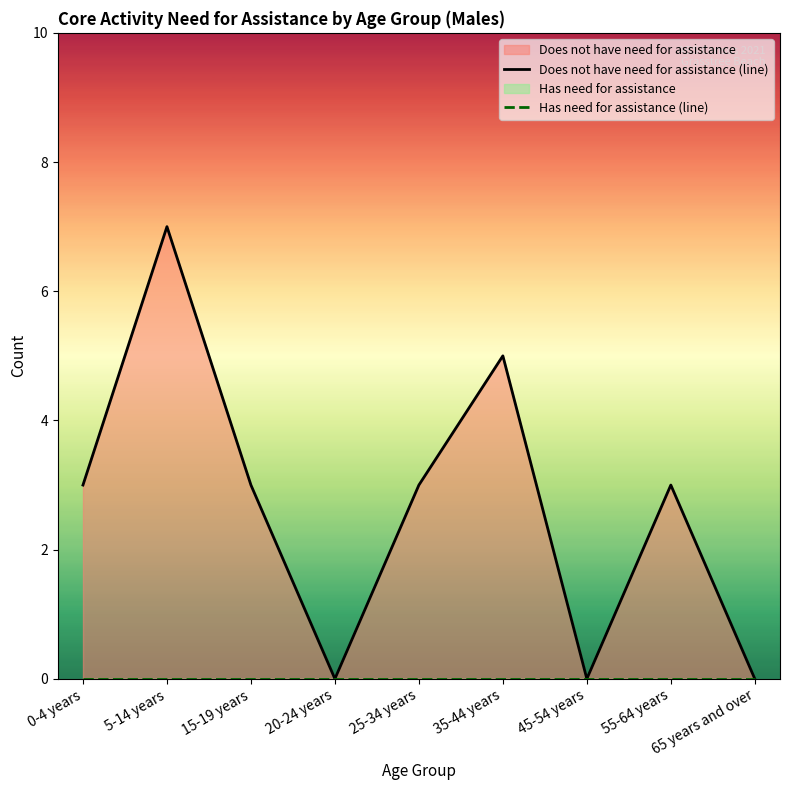

How many lines are shown in the chart?

2